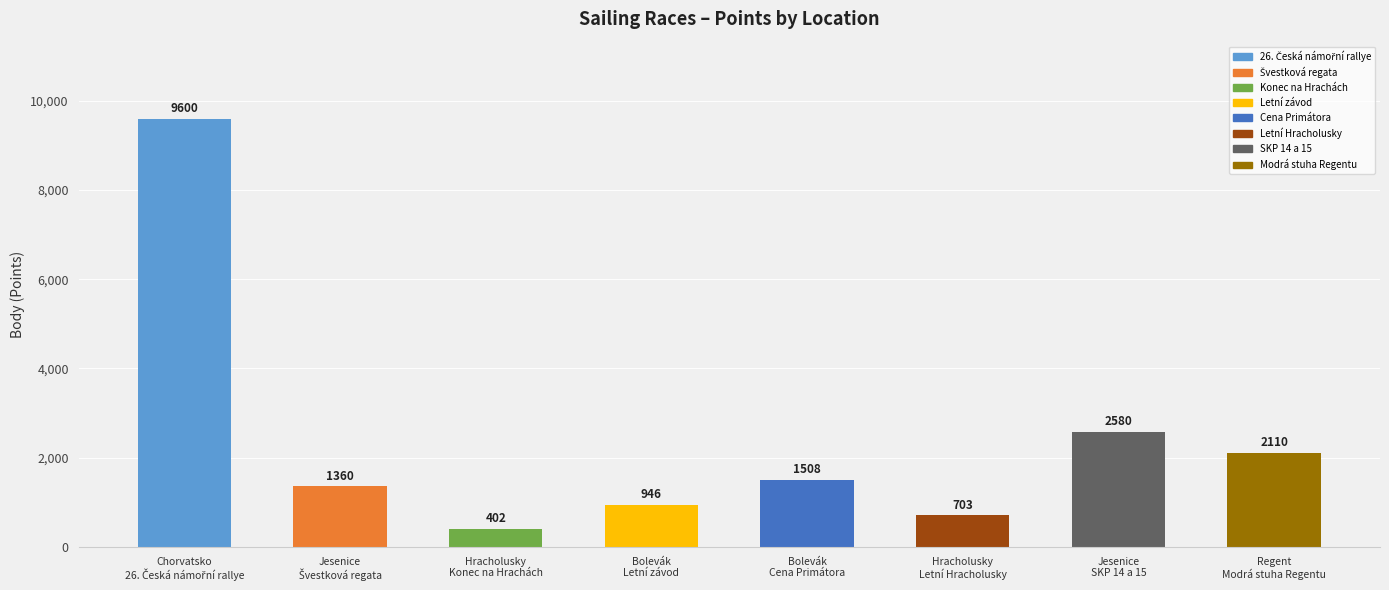

What is the label of the 3rd bar from the left?

Hracholusky
Konec na Hrachách